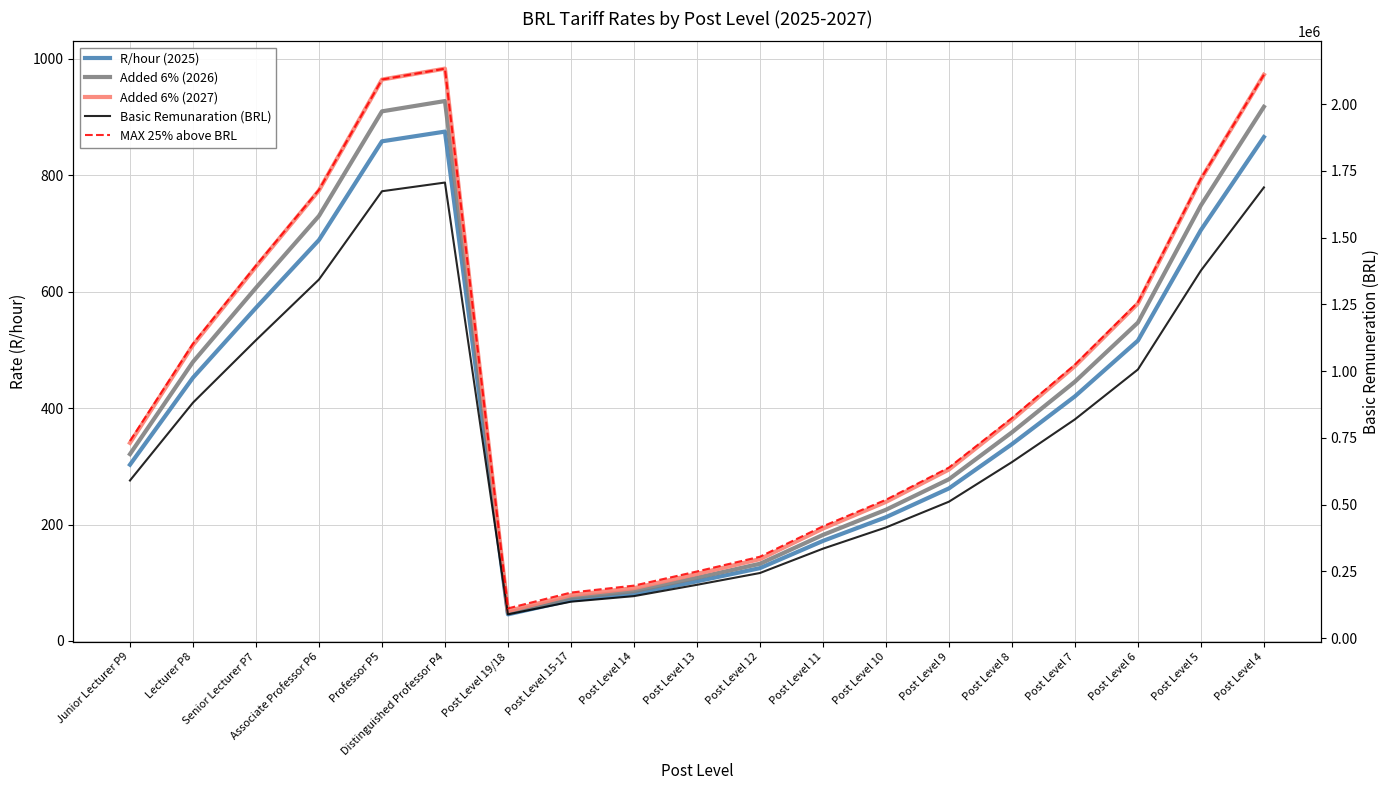

Which has a higher value, Lecturer P8 or Professor P5?

Professor P5